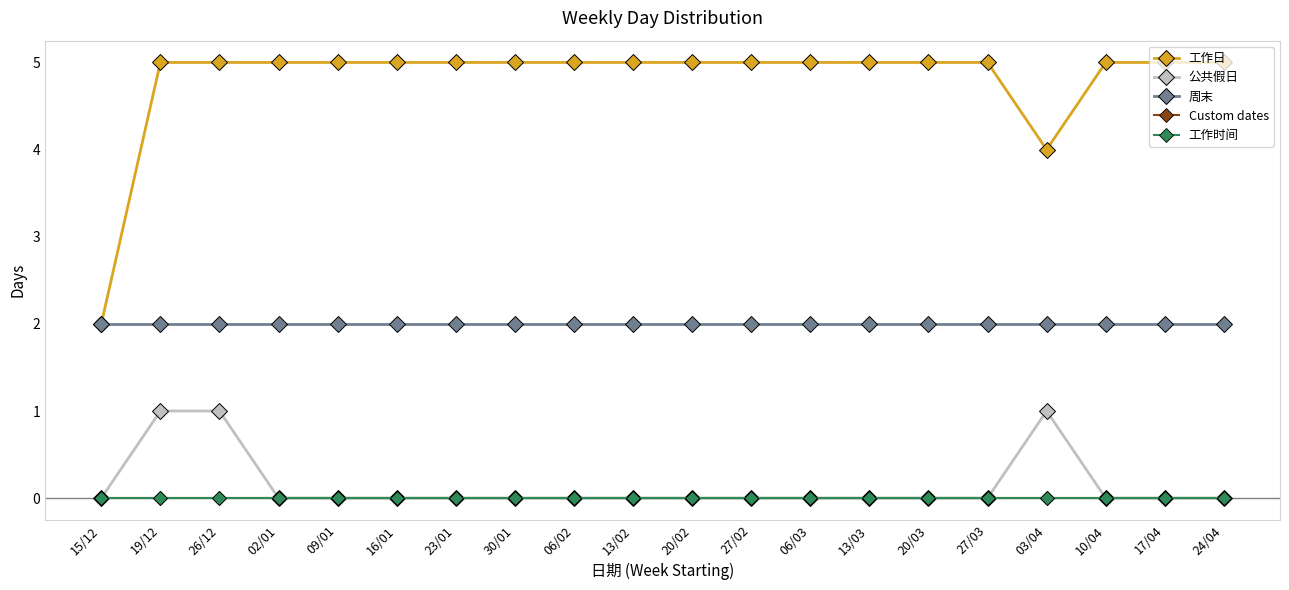

Does the chart have visible grid lines?

No